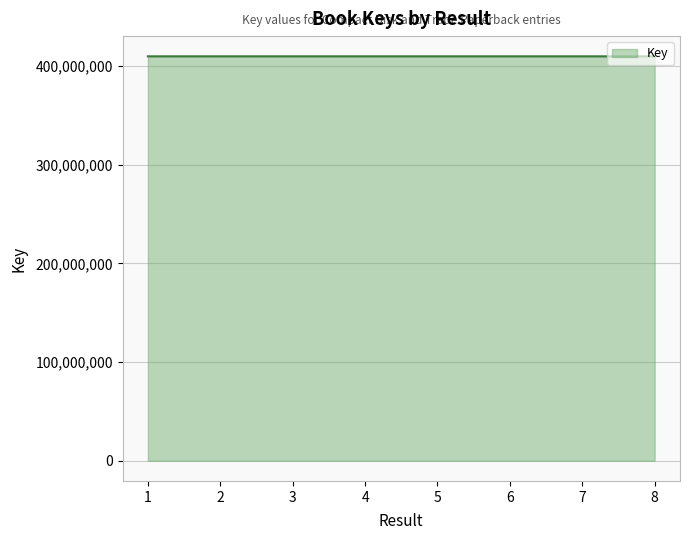

The value at 6 is 597744213. True or false?

False